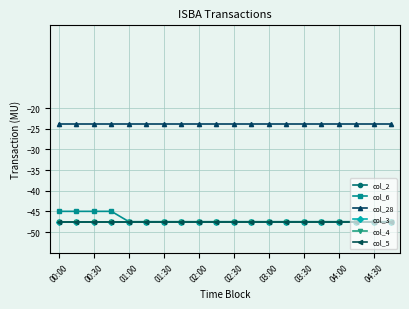

True or false: col_6 has more than 2 points higher than both neighbors.

False